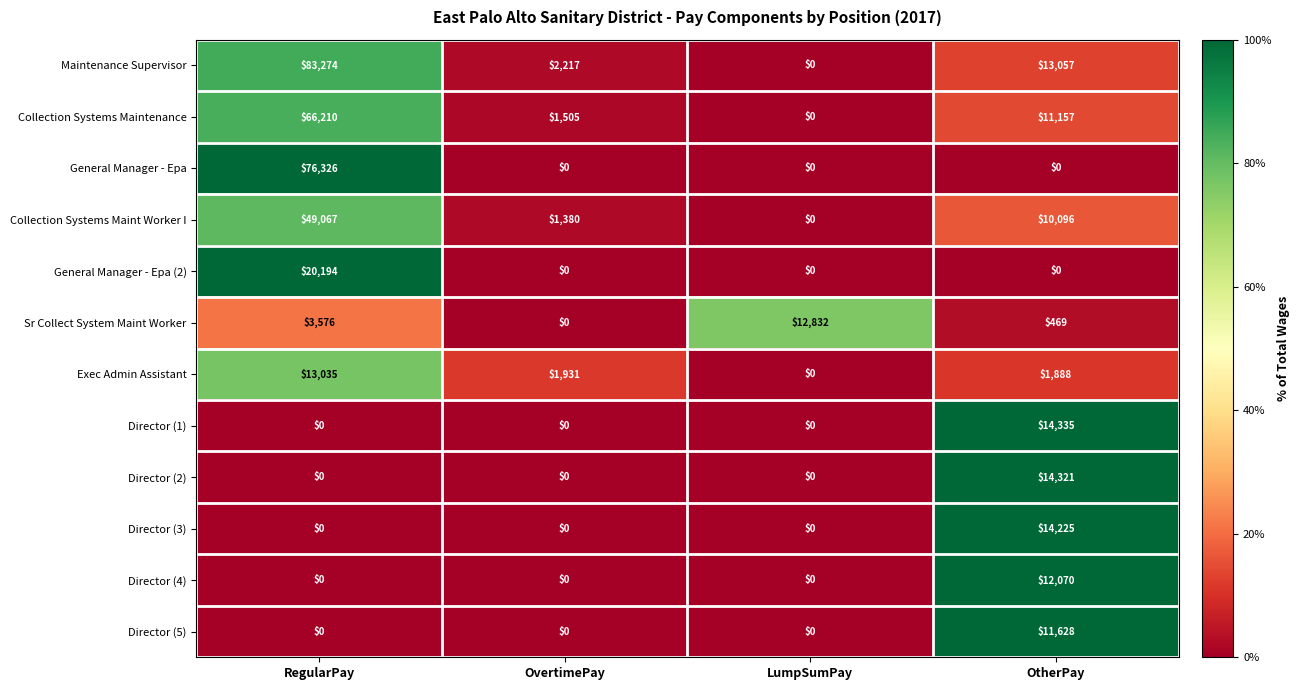

Which category has the highest value in the Director (4) series?

OtherPay